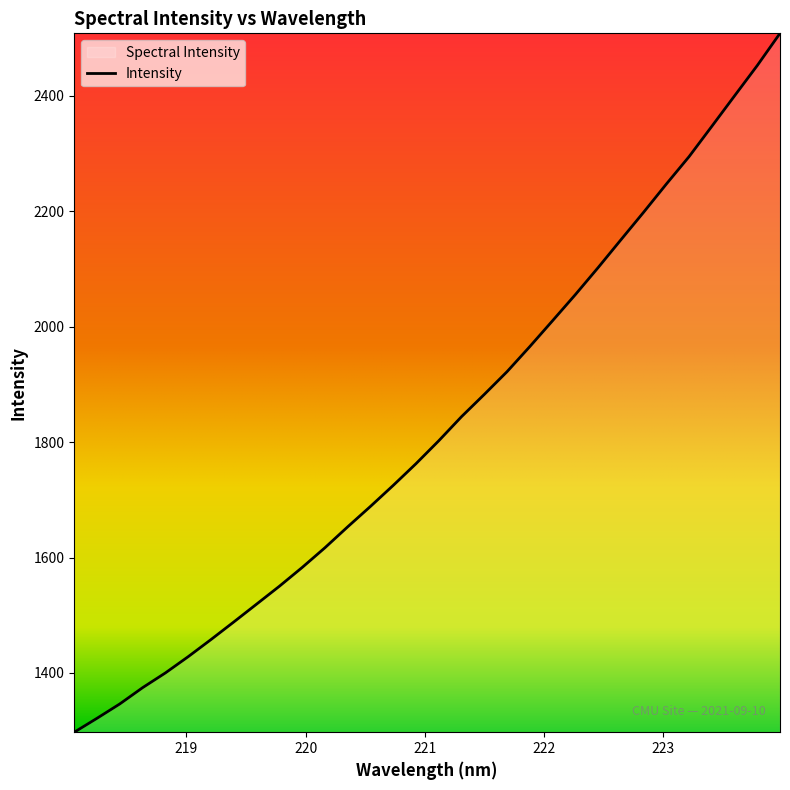

What is the difference between the maximum and second lowest values?

1186.6